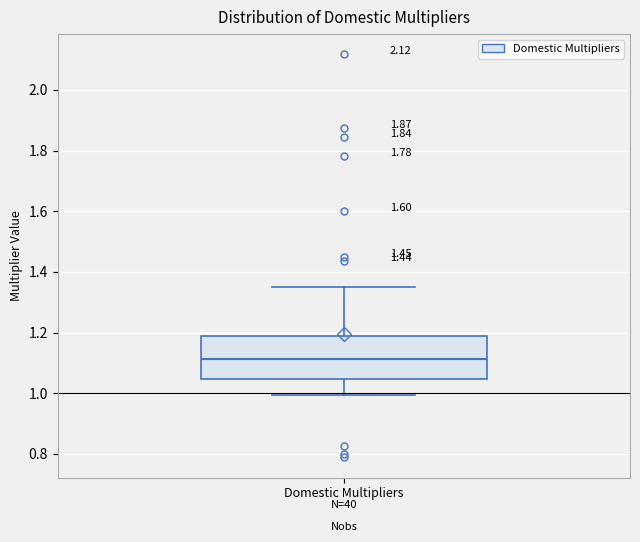

Where is the lower edge of the box for Domestic Multipliers on the y-axis? The values are not printed on the chart, so give them approximately, as read against the axis.

1.04